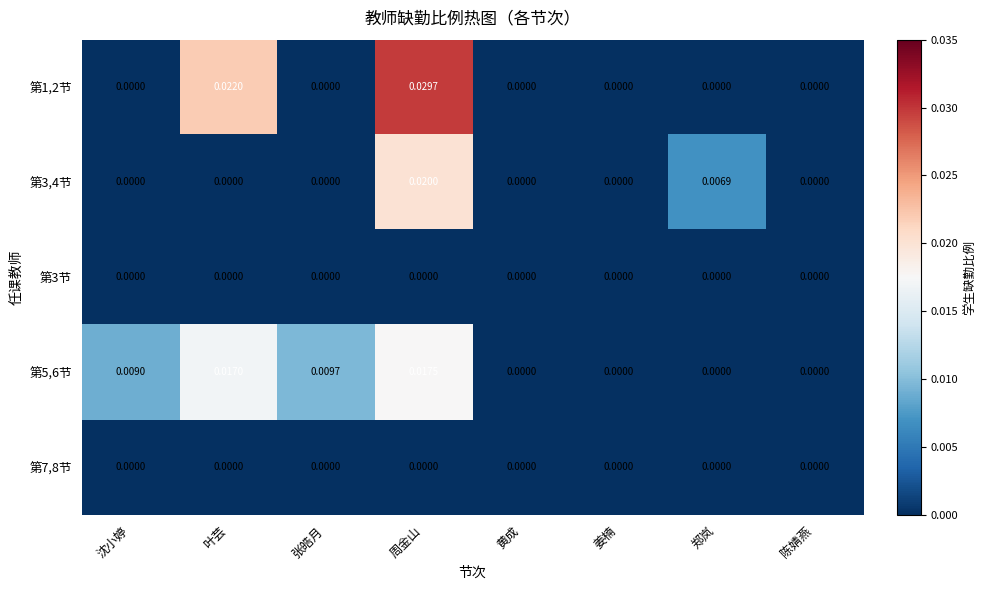

At which category is the sum across all series the highest?

周金山